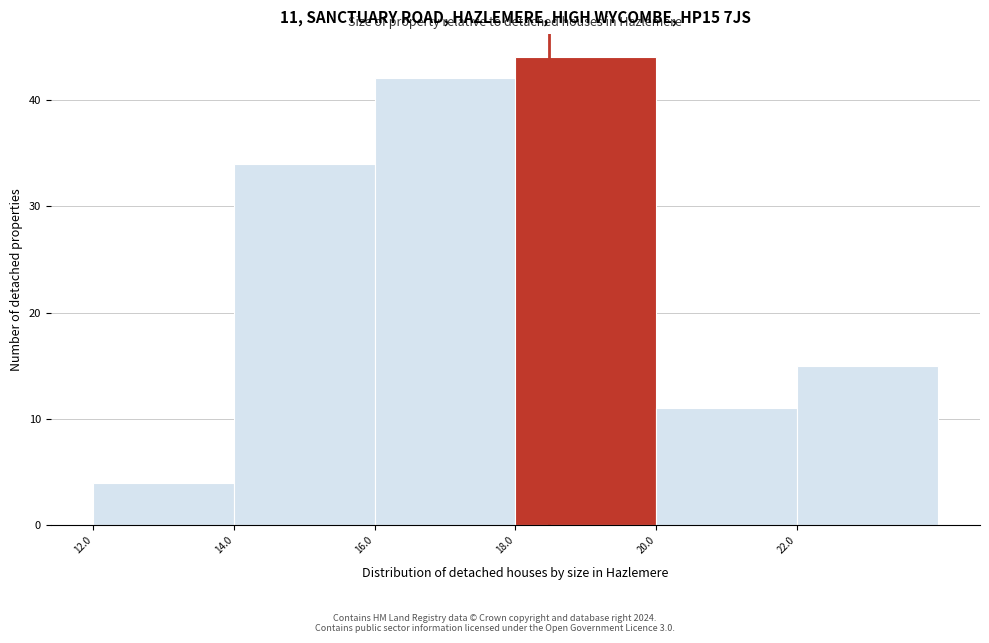

Over which range of the x-axis is the bar tallest?

18 to 20